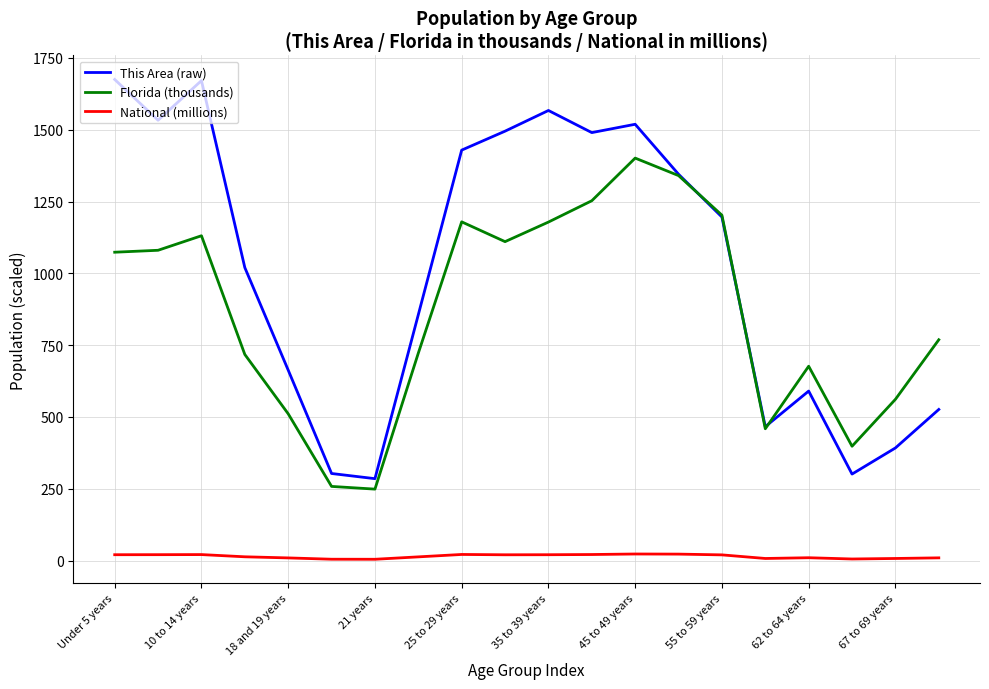

Which series has the widest spread of values?

This Area (raw)